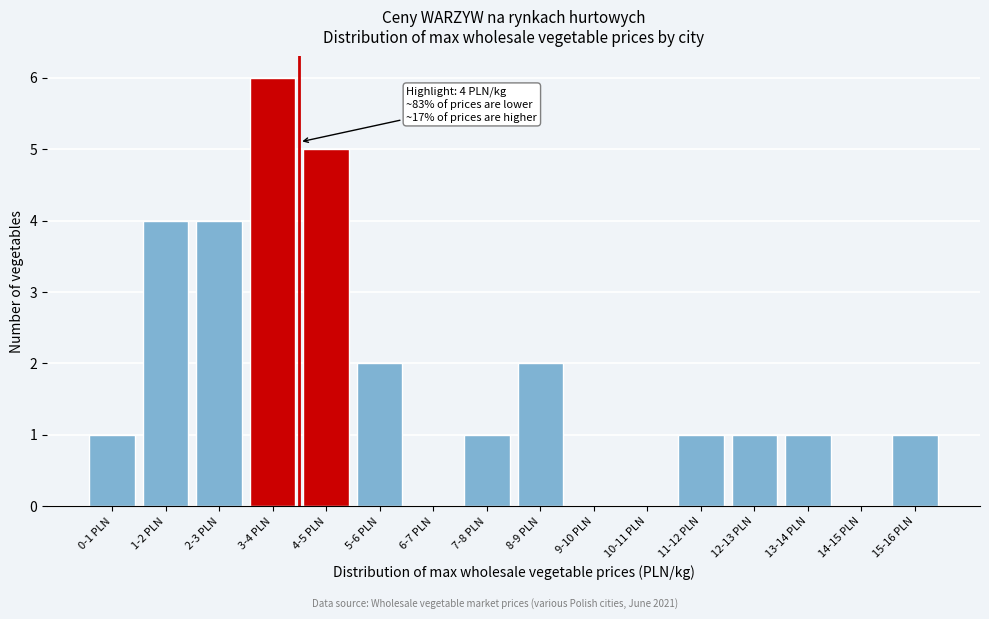

Reading right to left, what are all the values shown in this chart?

15-16 PLN=1	14-15 PLN=0	13-14 PLN=1	12-13 PLN=1	11-12 PLN=1	10-11 PLN=0	9-10 PLN=0	8-9 PLN=2	7-8 PLN=1	6-7 PLN=0	5-6 PLN=2	4-5 PLN=5	3-4 PLN=6	2-3 PLN=4	1-2 PLN=4	0-1 PLN=1